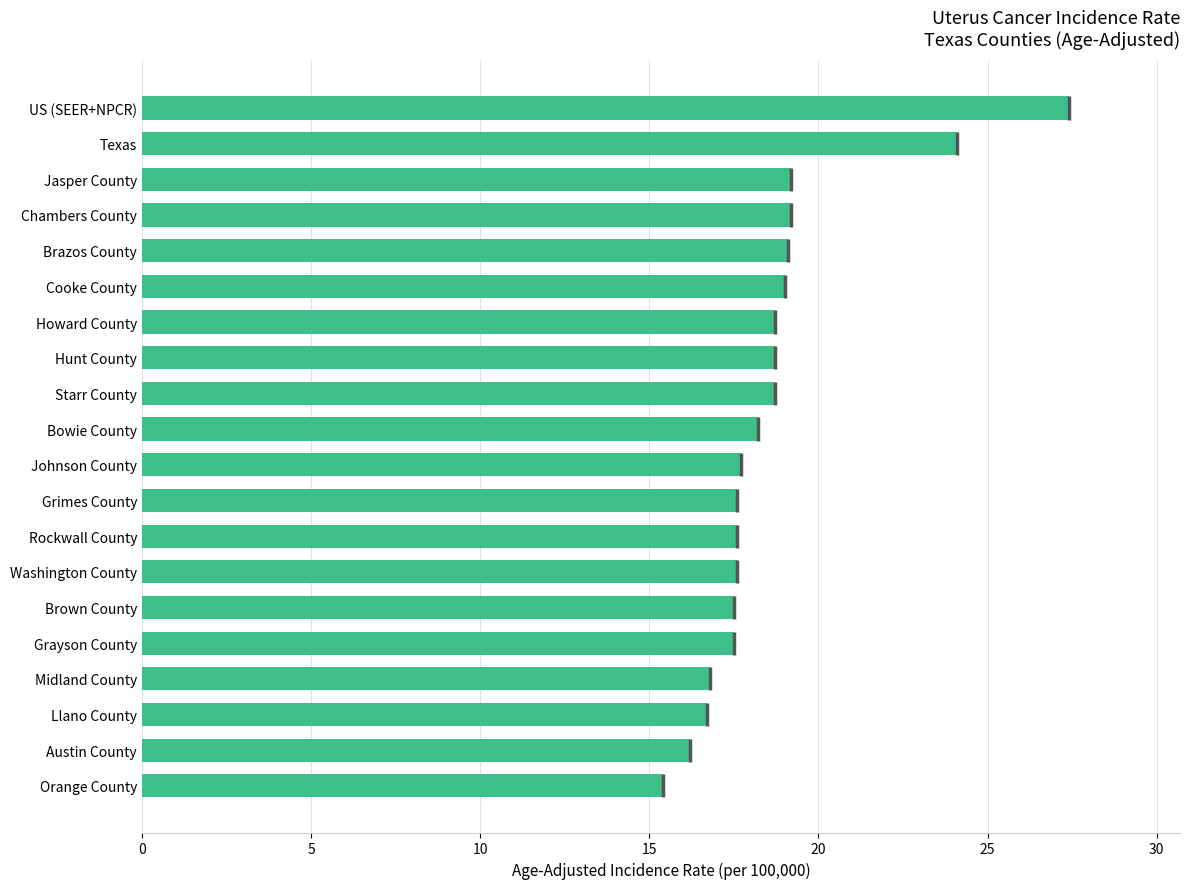

What value does the data have at Midland County?

16.8